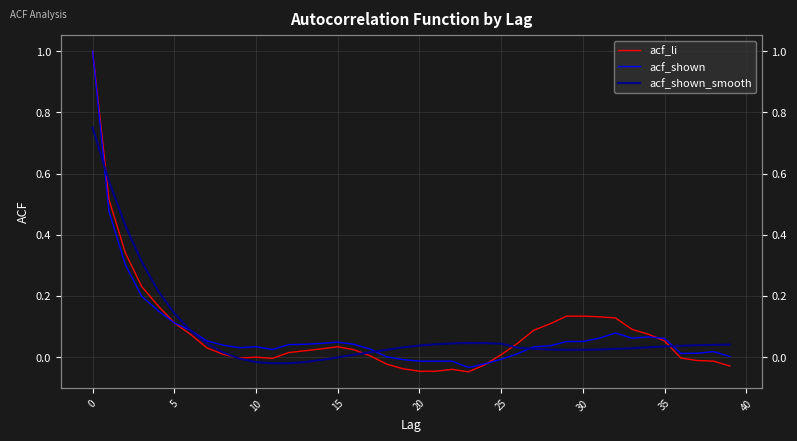

What are all the series names shown in the legend?

acf_li, acf_shown, acf_shown_smooth